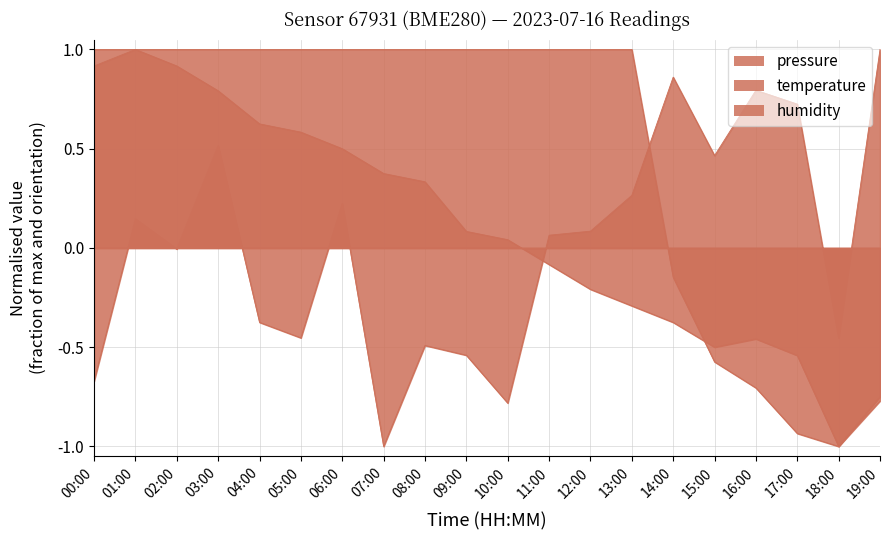

Reading left to right, extract all data points from this chart.

pressure: -0.7	0.1	-0.0	0.5	-0.4	-0.5	0.2	-1.0	-0.5	-0.5	-0.8	0.1	0.1	0.3	0.9	0.5	0.8	0.7	-0.5	1.0
temperature: 0.9	1.0	0.9	0.8	0.6	0.6	0.5	0.4	0.3	0.1	0.0	-0.1	-0.2	-0.3	-0.4	-0.5	-0.5	-0.5	-1.0	-0.7
humidity: 1.0	1.0	1.0	1.0	1.0	1.0	1.0	1.0	1.0	1.0	1.0	1.0	1.0	1.0	-0.1	-0.6	-0.7	-0.9	-1.0	-0.8